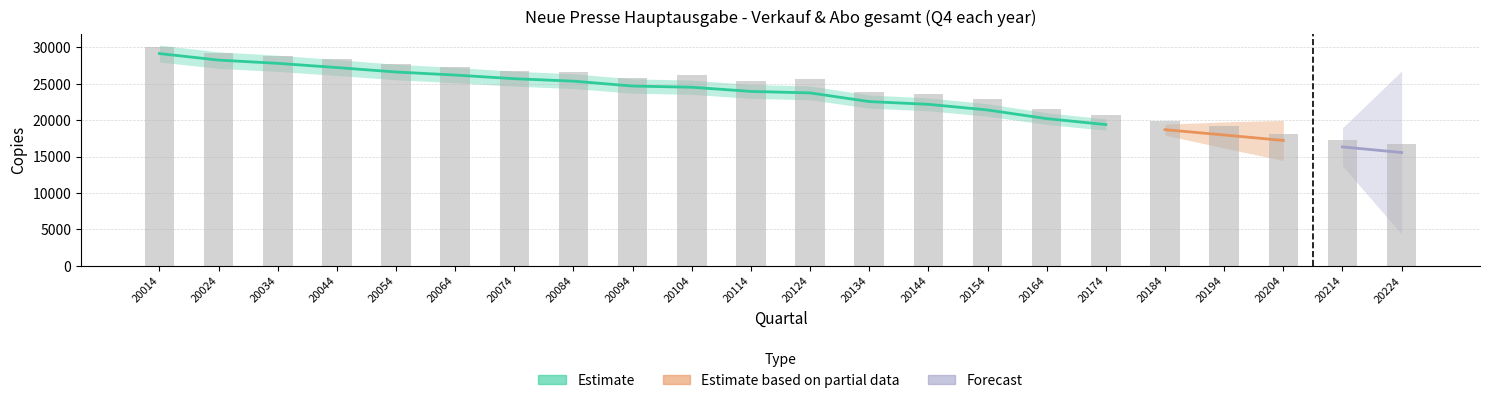

What is the smallest value displayed?

16687